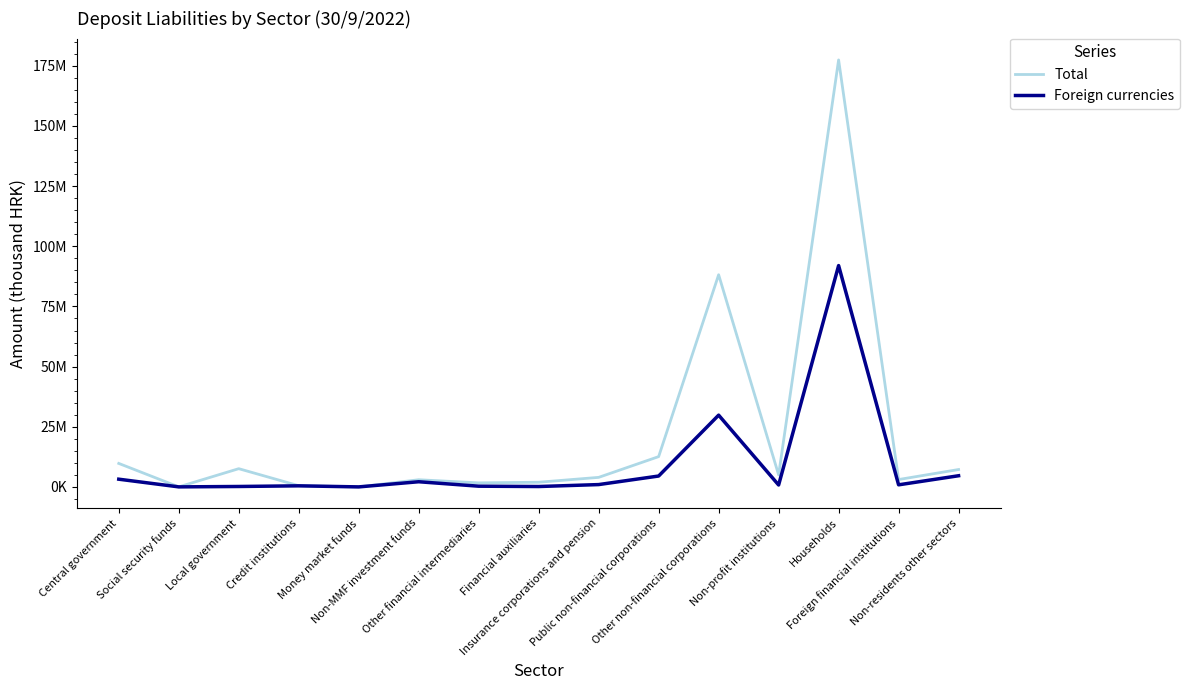

What are all the series names shown in the legend?

Total, Foreign currencies